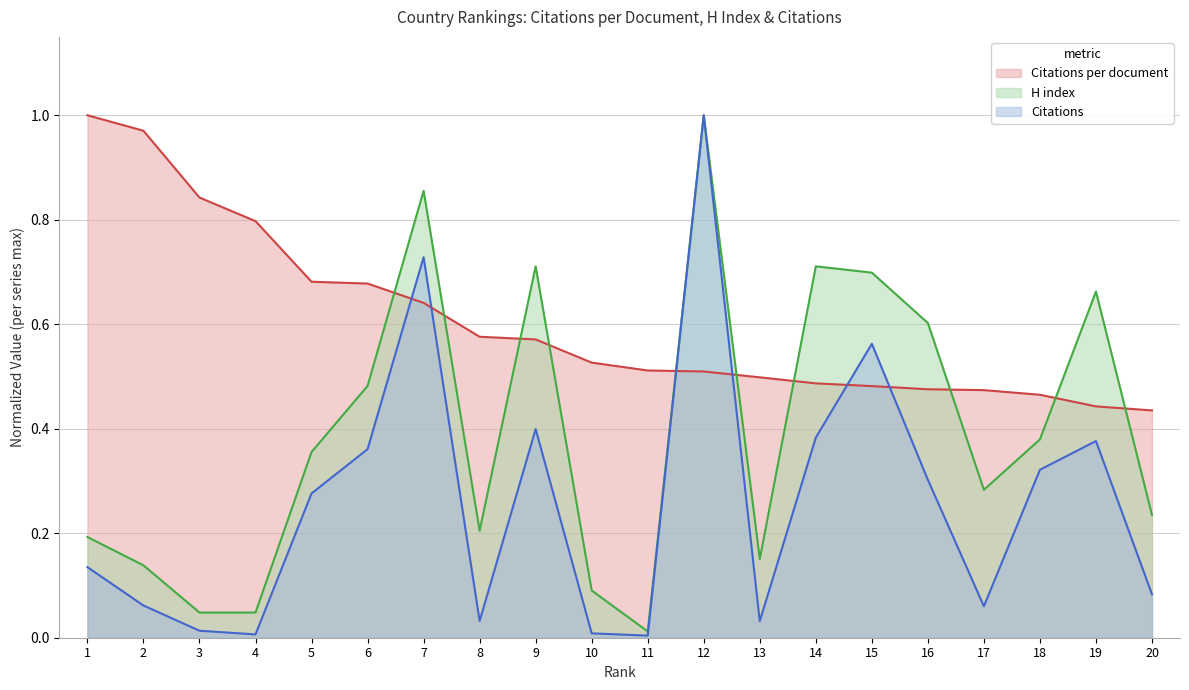

At which label does Citations reach its peak?

12